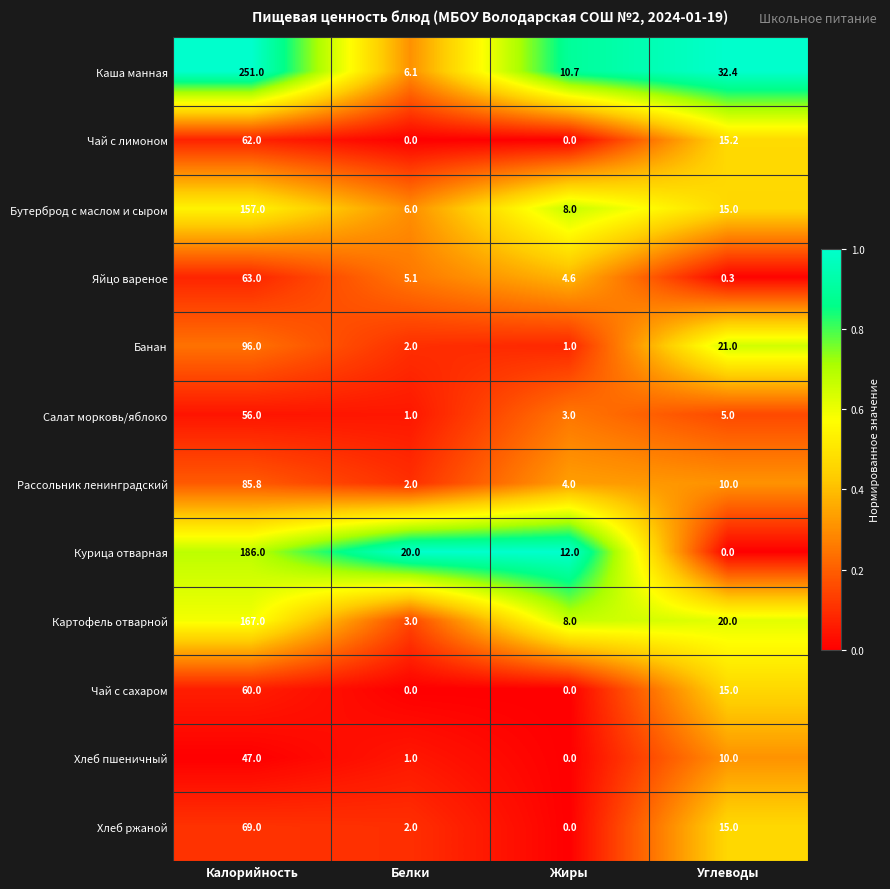

How many categories are shown in the chart?

4